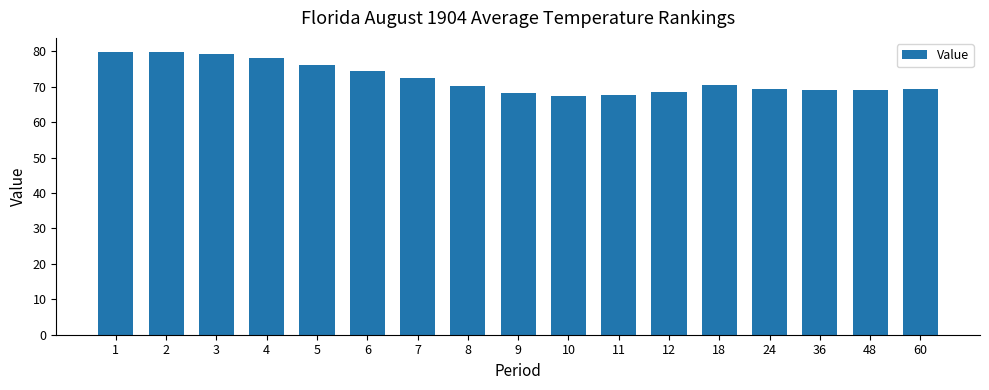

What is the difference between the second highest and minimum values?

12.2